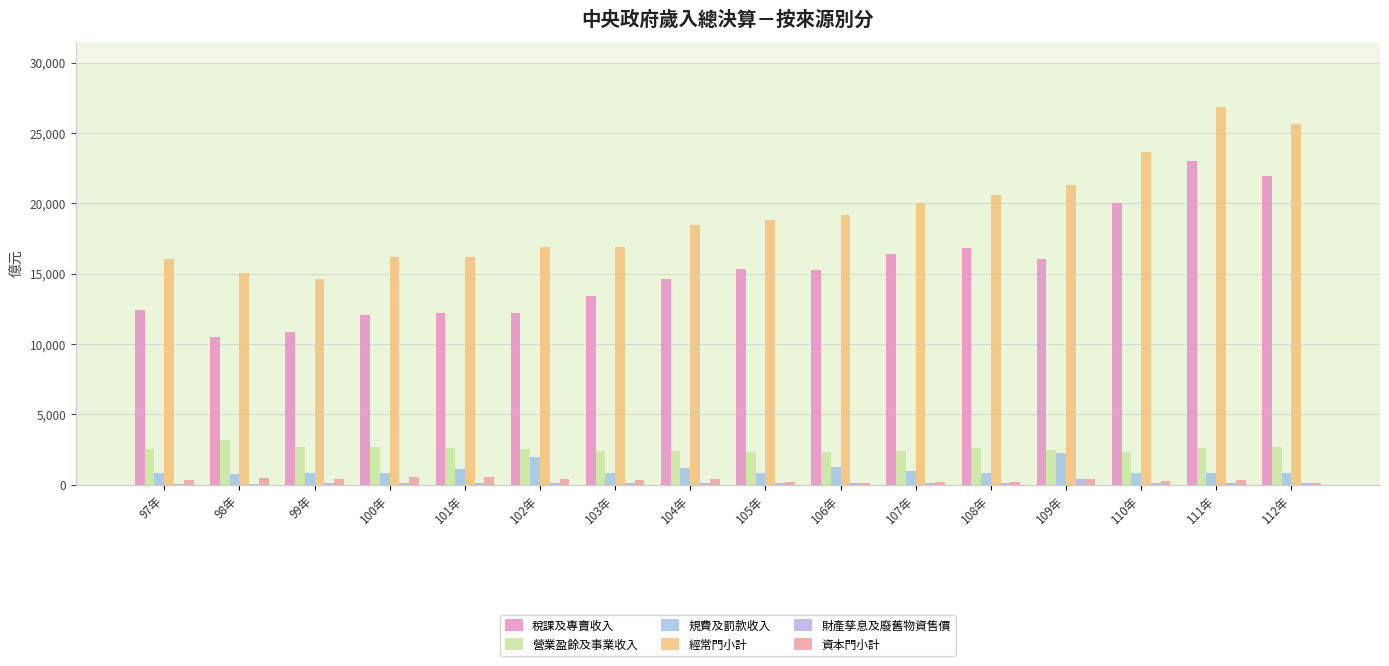

Reading left to right, list all the values displayed in this chart.

稅課及專賣收入: 12429	10516	10824	12034	12221	12180	13434	14651	15338	15229	16392	16861	16054	20038	23040	21949
營業盈餘及事業收入: 2534	3188	2648	2647	2625	2510	2410	2380	2321	2335	2395	2572	2430	2353	2636	2647
規費及罰款收入: 831	781	816	810	1082	1973	837	1203	852	1287	972	863	2256	835	814	794
經常門小計: 16079	15070	14588	16156	16173	16912	16919	18463	18789	19166	20031	20575	21300	23617	26825	25652
財產孳息及廢舊物資售價: 70	70	82	83	91	130	91	99	98	95	125	116	413	140	124	109
資本門小計: 330	467	385	557	510	393	346	394	168	132	172	191	396	253	307	144